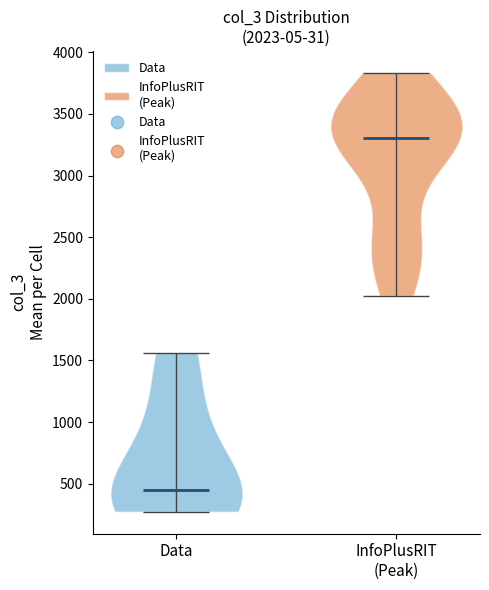

Which violin has the highest median line?

InfoPlusRIT (Peak)